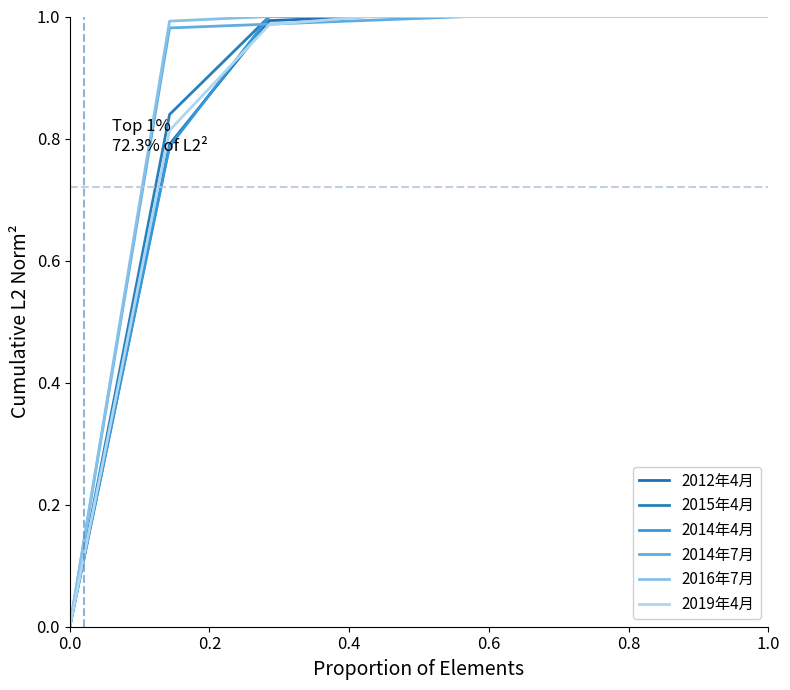

How many 2014年4月 values are between 1 and 2?

6